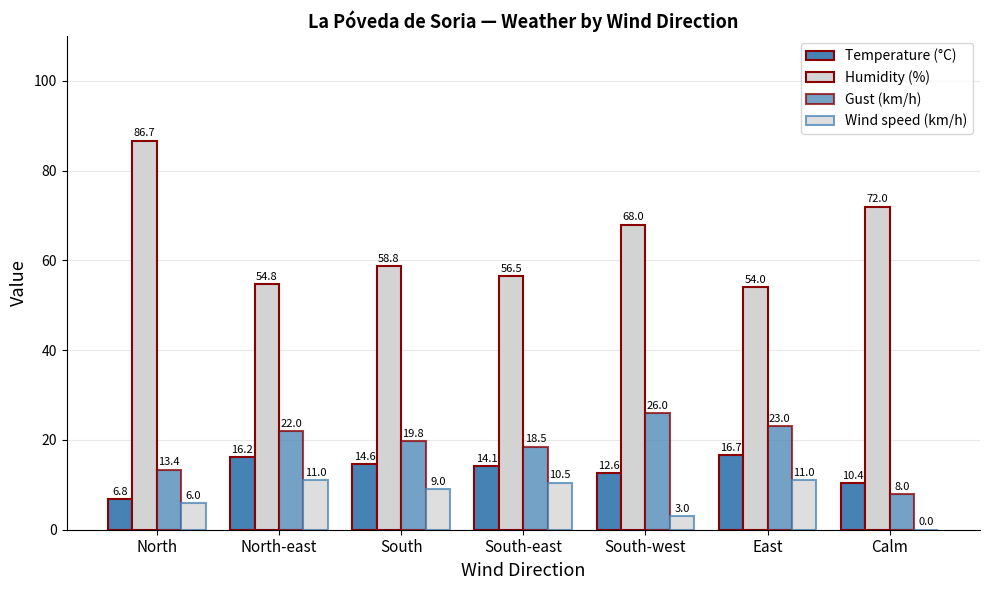

How many data points does each series have?

7